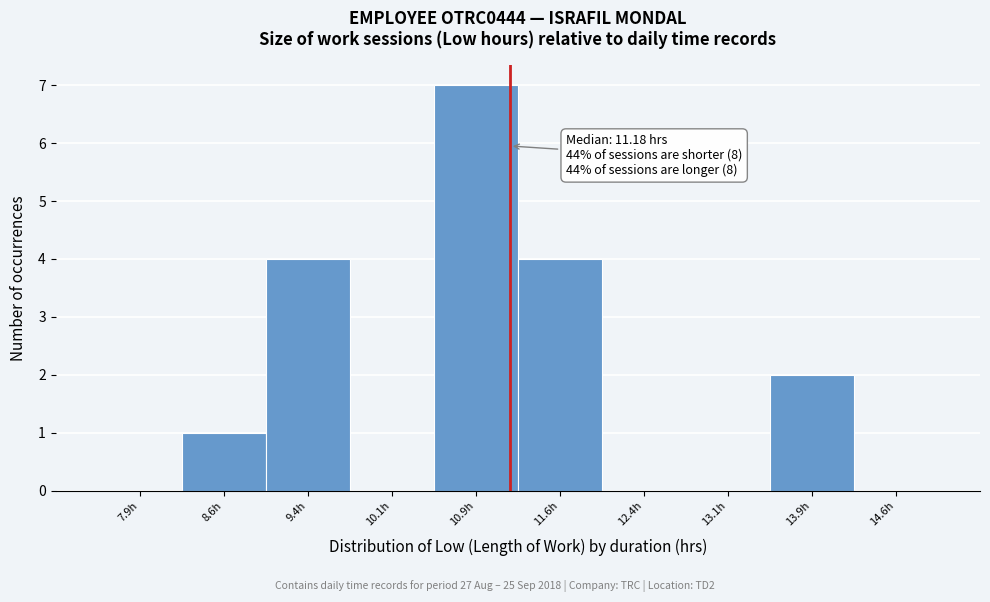

Over which range of the x-axis is the bar tallest?

10.50 to 11.25